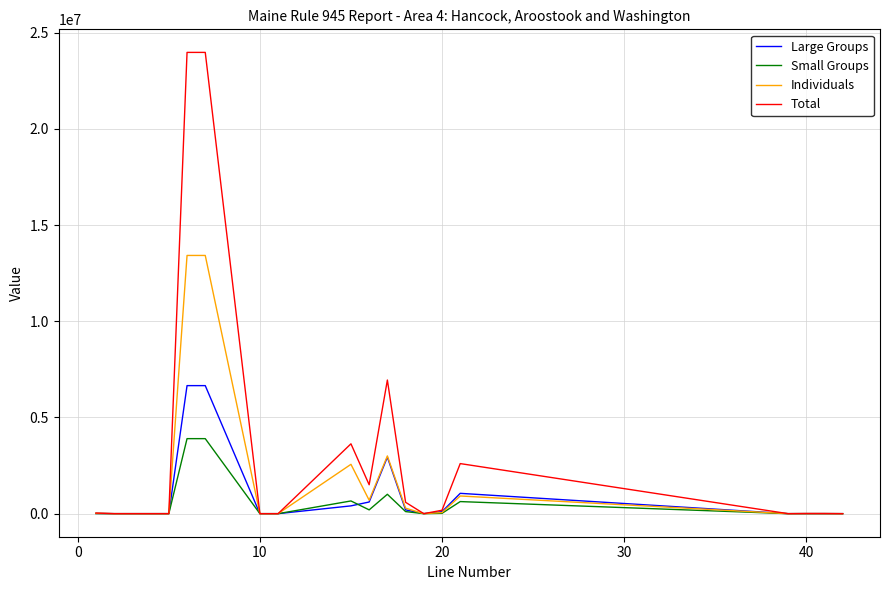

Which series has the widest spread of values?

Total